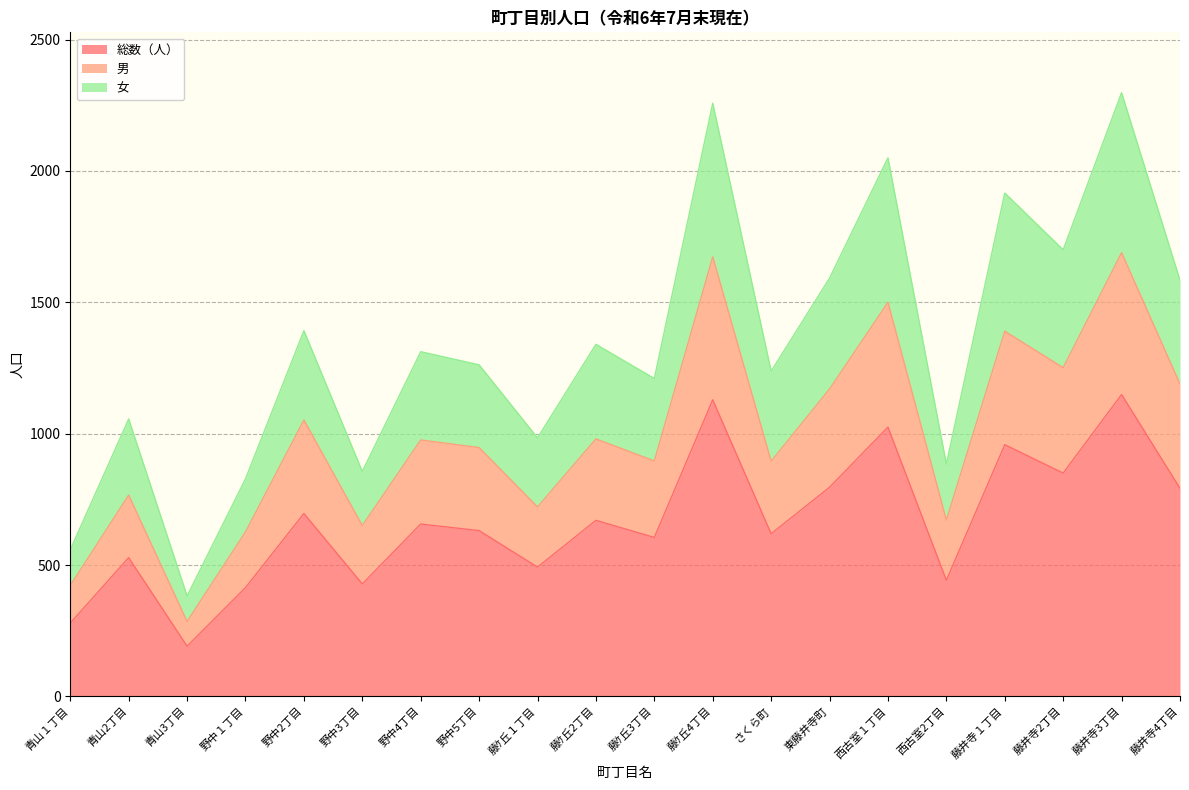

What is the total value across all series at 青山１丁目?

558